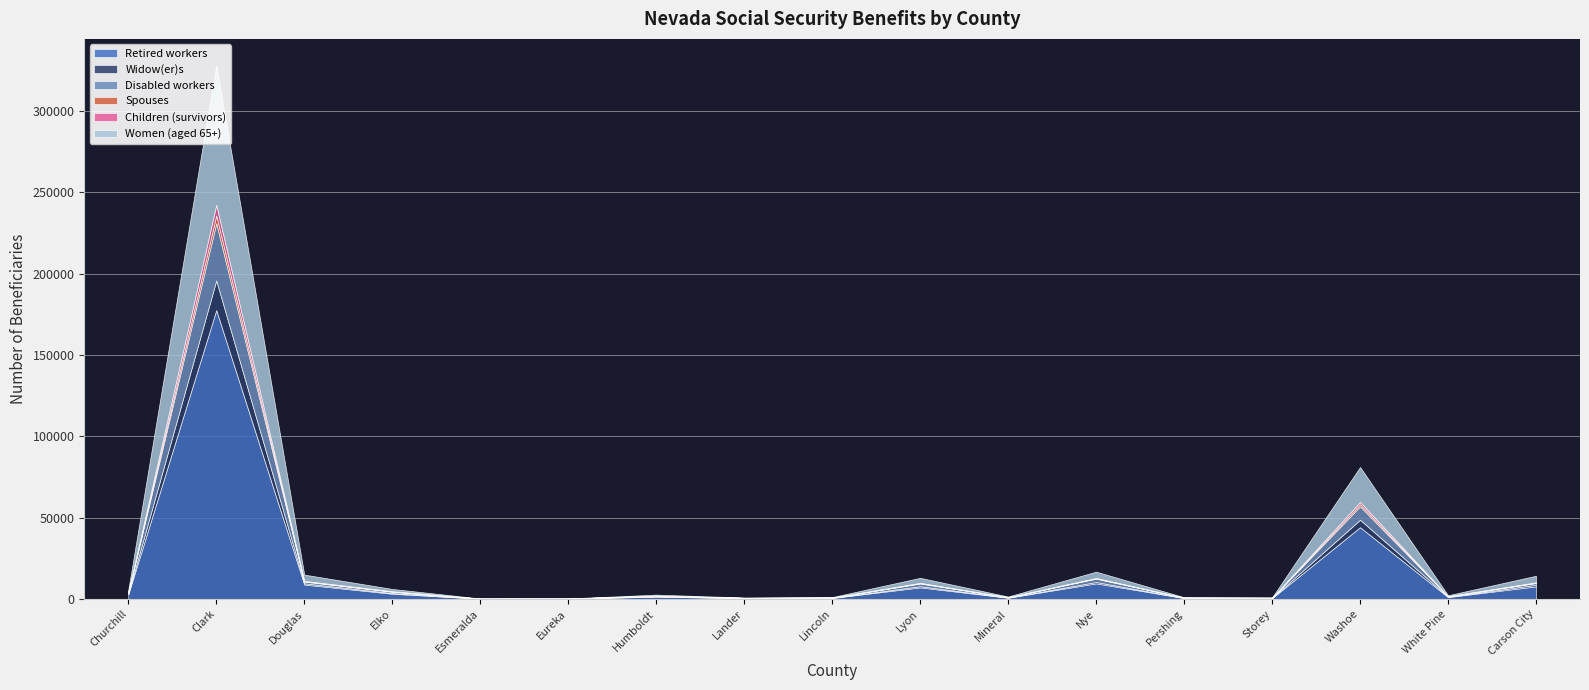

What is the spread (max minus min) of values at Lyon?

6949